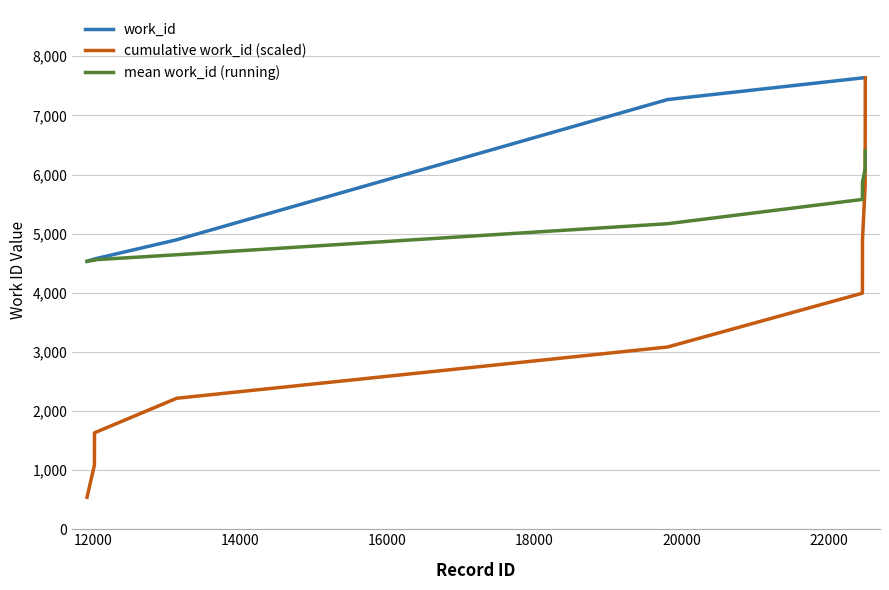

Which series has the widest spread of values?

cumulative work_id (scaled)